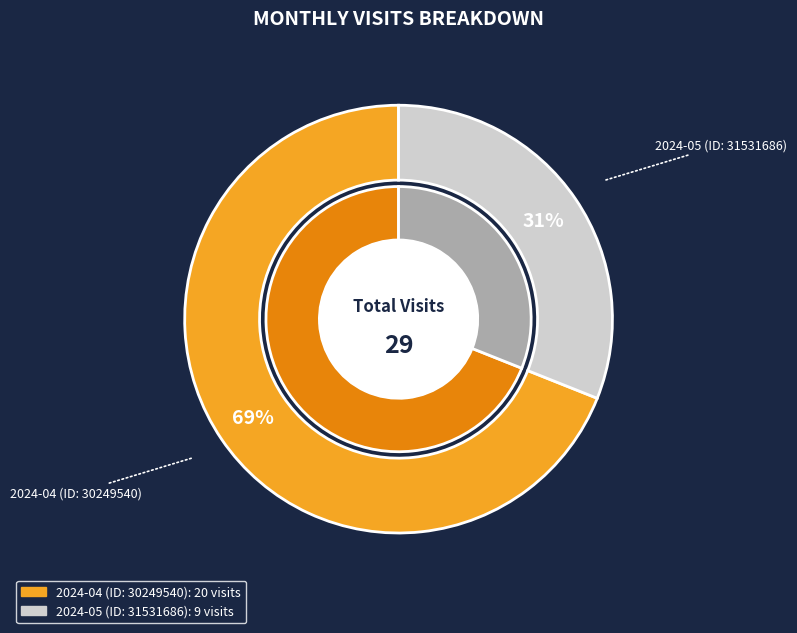

To the nearest percent, what is the difference between the largest and smallest slice percentages?

38%